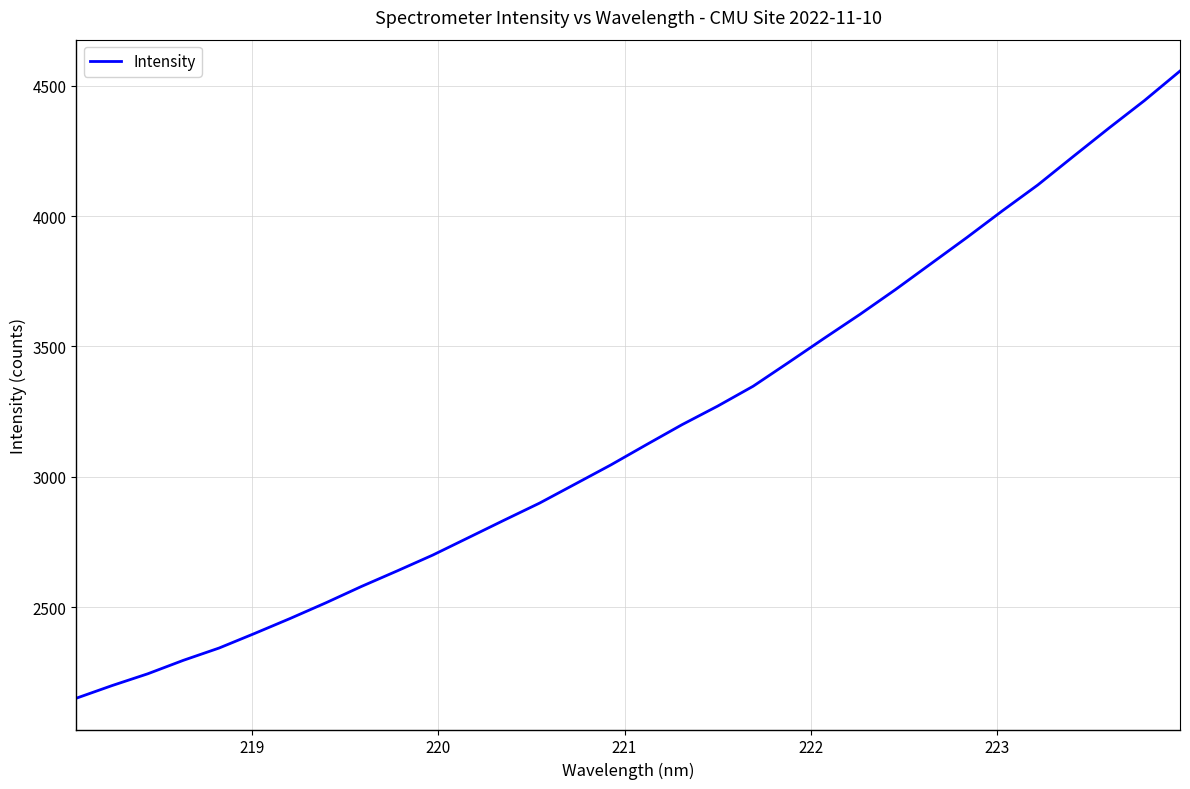

What is the smallest value displayed?

2151.2